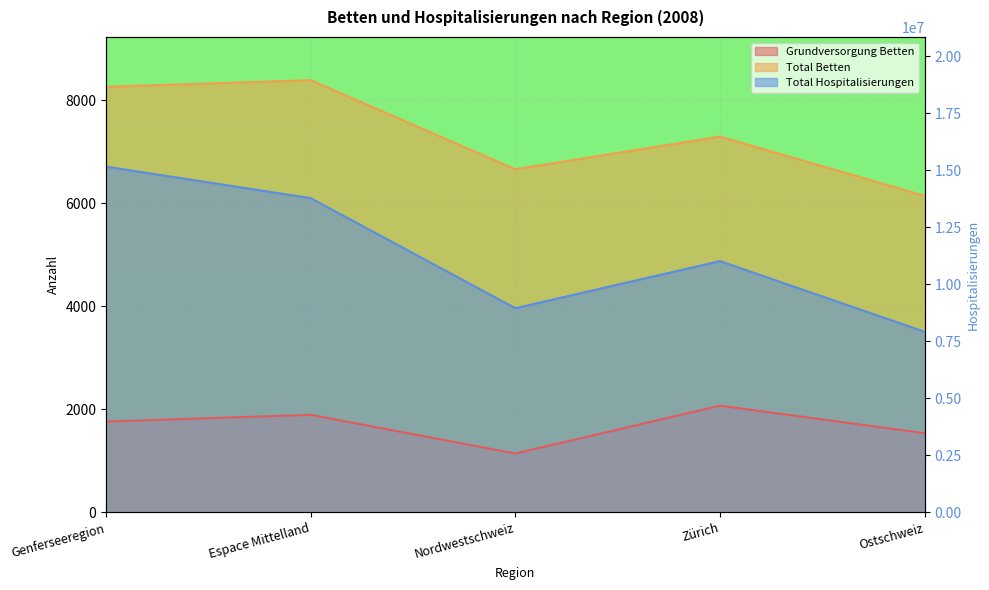

In Grundversorgung Betten, how many points are lower than both neighbors (excluding endpoints)?

1